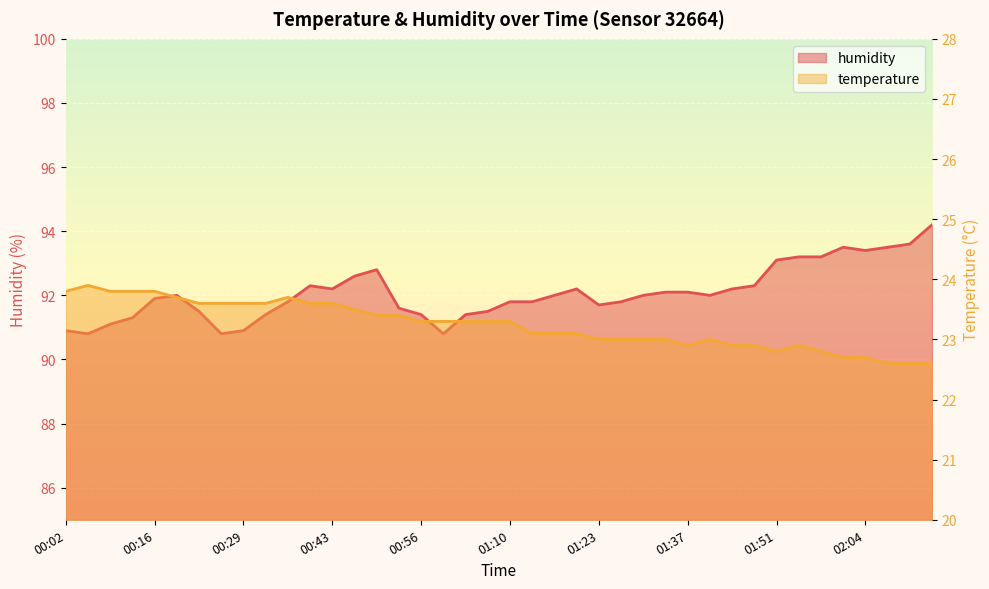

Which category has the highest value across all series?

02:14